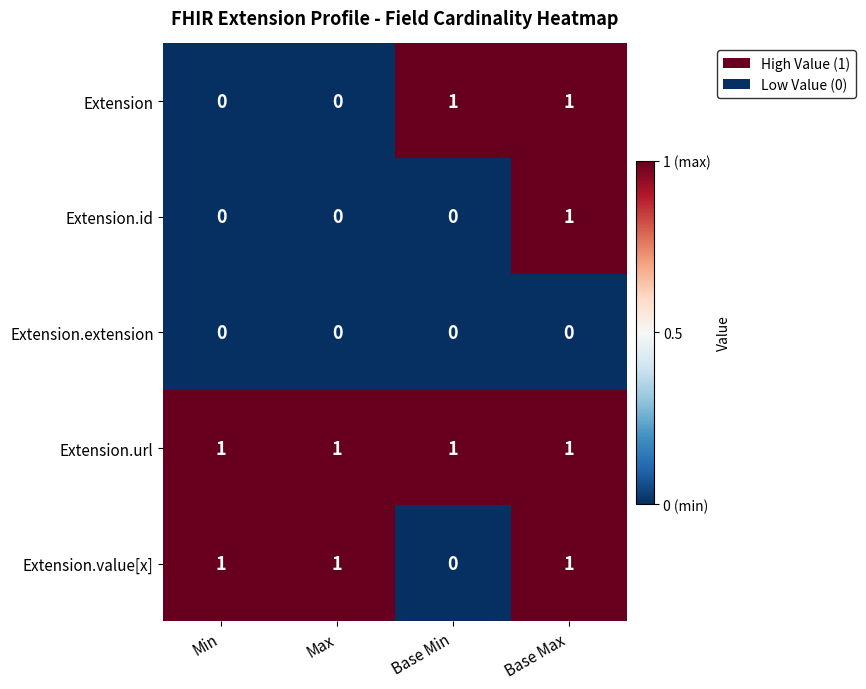

How many data points does each series have?

4